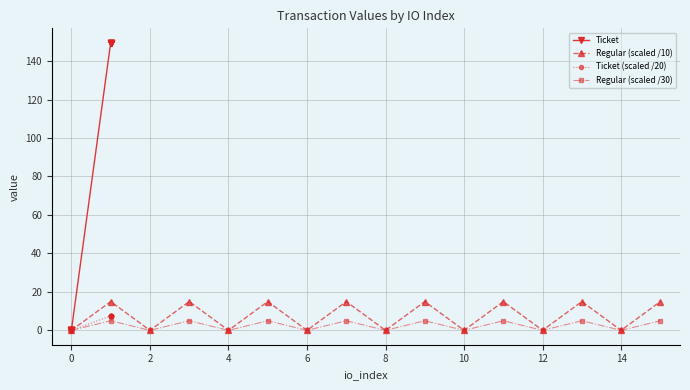

True or false: Regular (scaled /10) has more than 0 points higher than both neighbors.

True